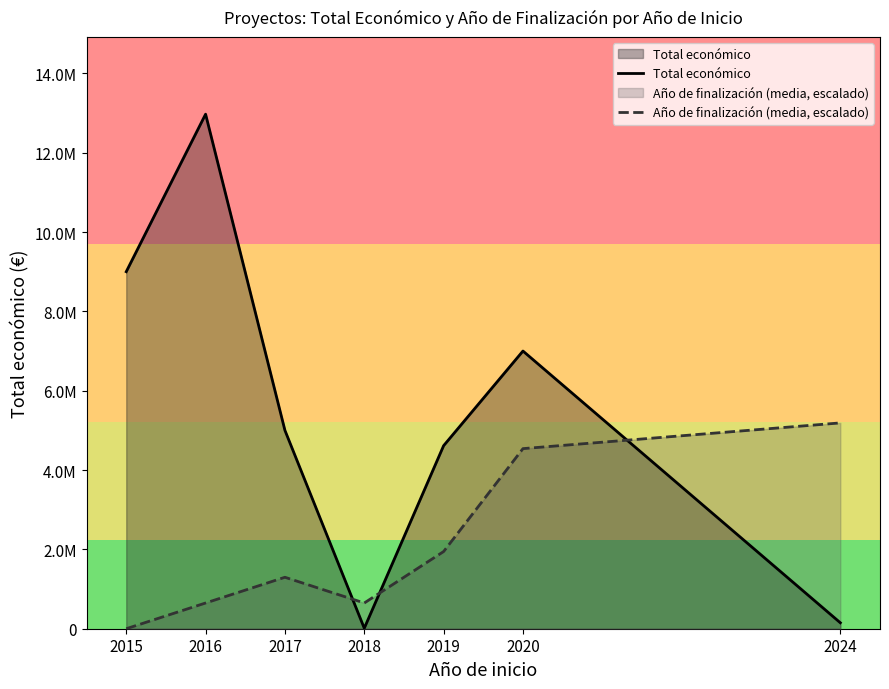

What is the highest value of the Año de finalización (media, escalado) series?

5188184.4